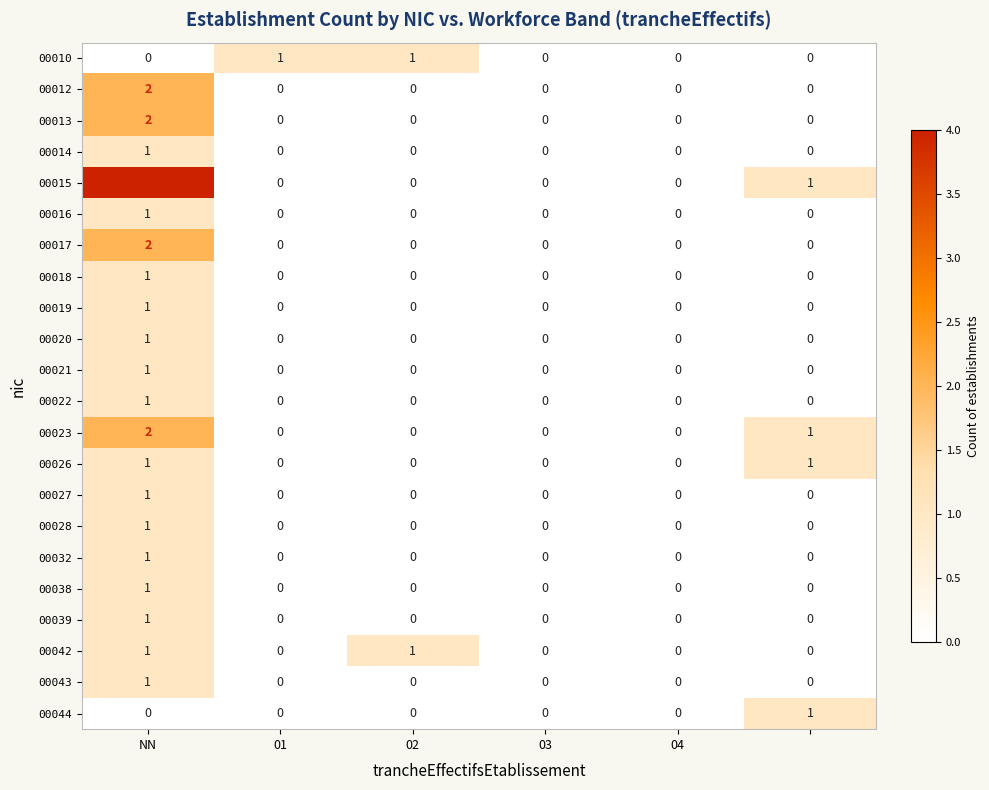

Which series has the widest spread of values?

00015